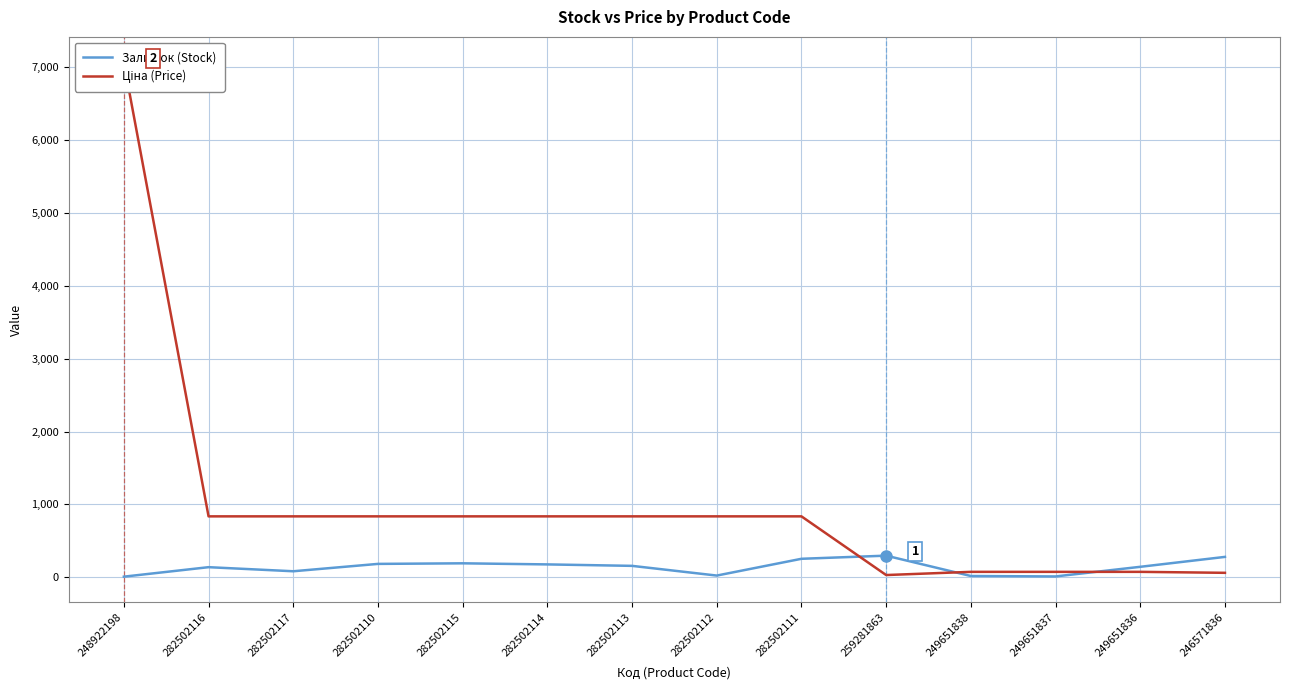

At which category is the sum across all series the highest?

248922198